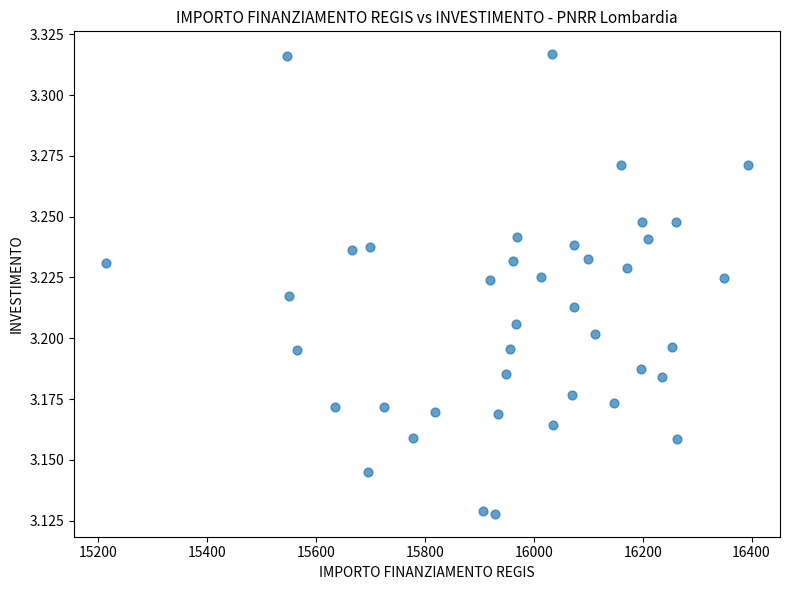

What is the range of X values (max minus min)?

1179.3